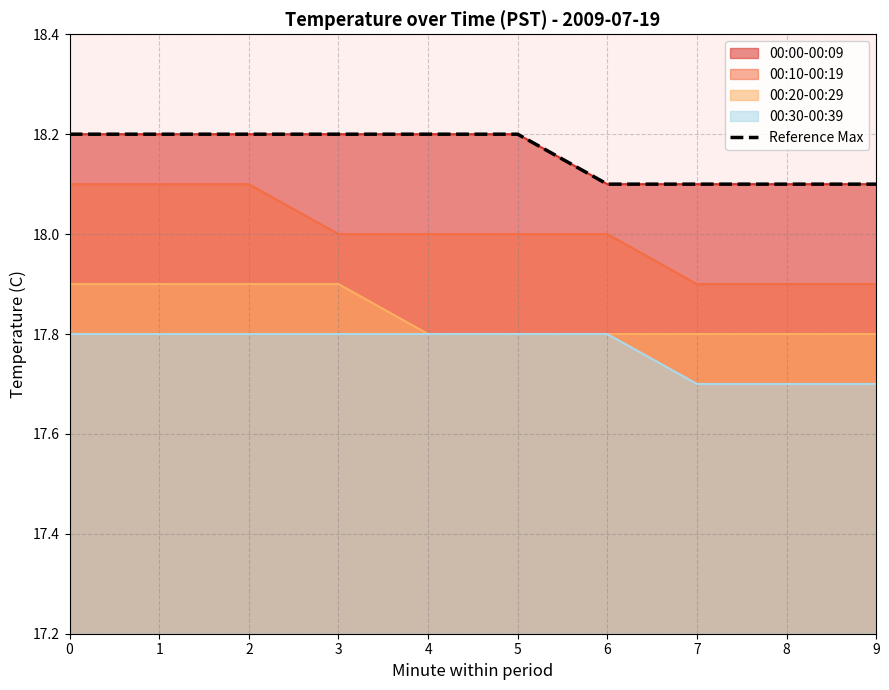

What is the ratio of the value at 8 to the value at 9?

1.0